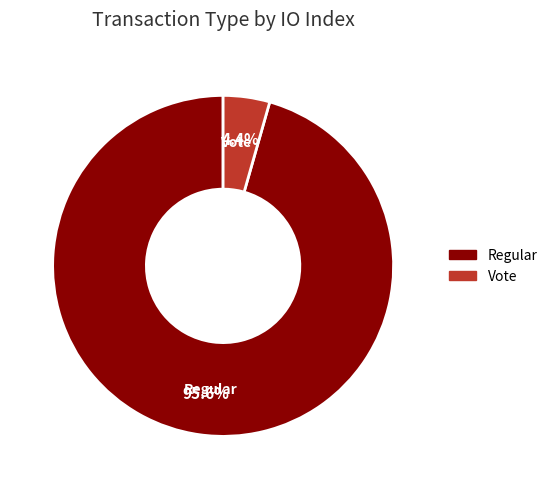

True or false: Regular accounts for 96% of the total.

True